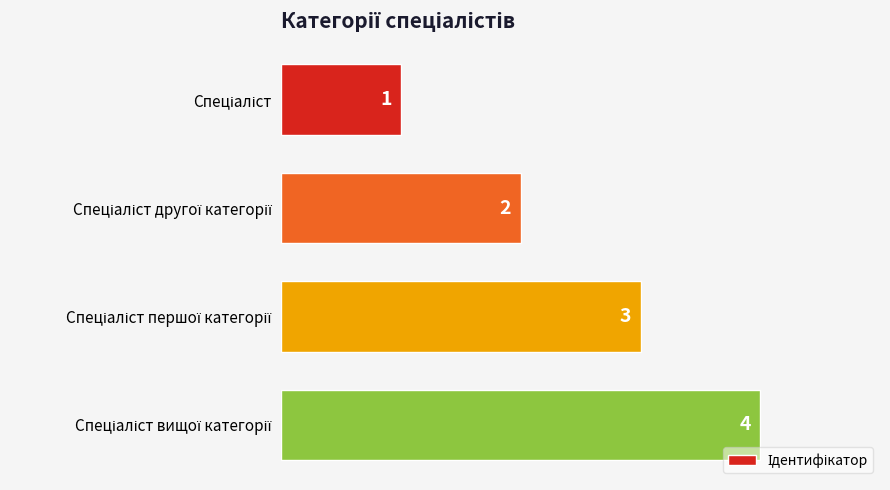

What is the value of the 2nd bar from the top?

2